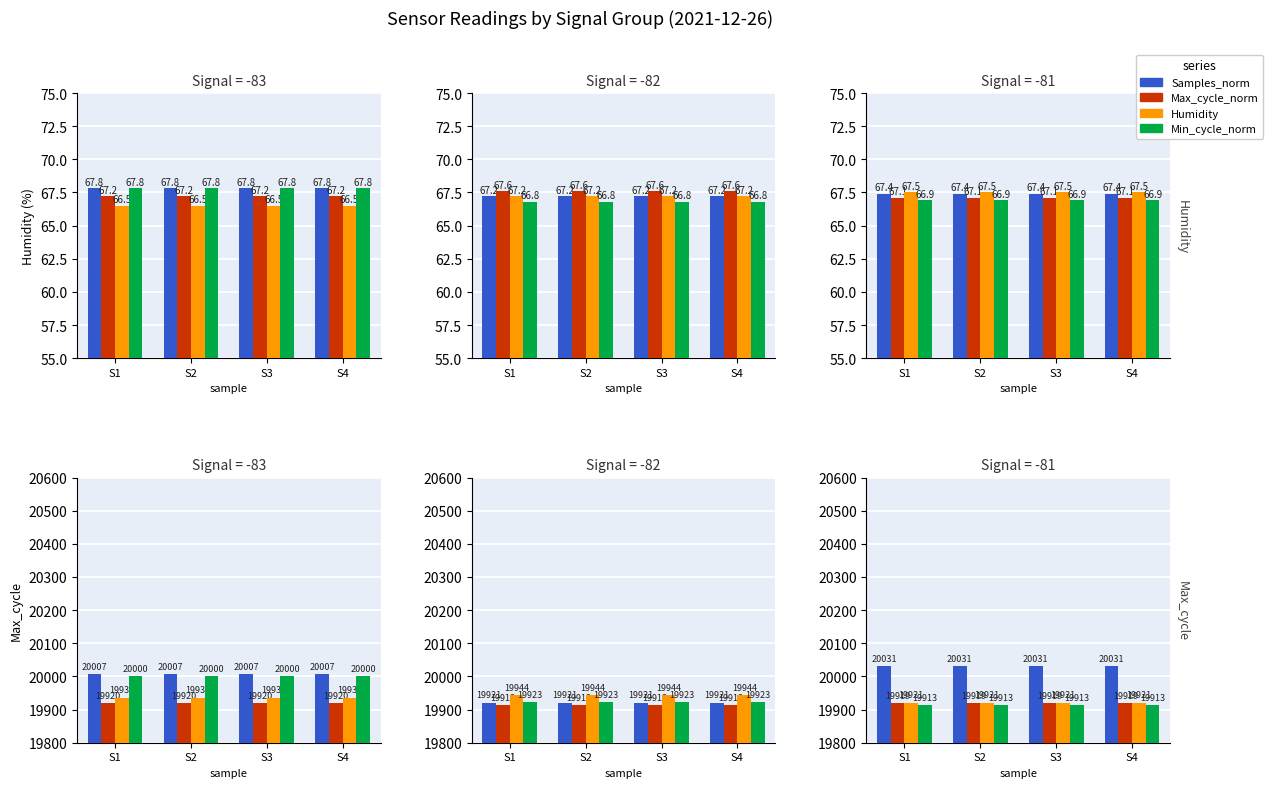

What are all the series names shown in the legend?

Samples_norm, Max_cycle_norm, Humidity, Min_cycle_norm